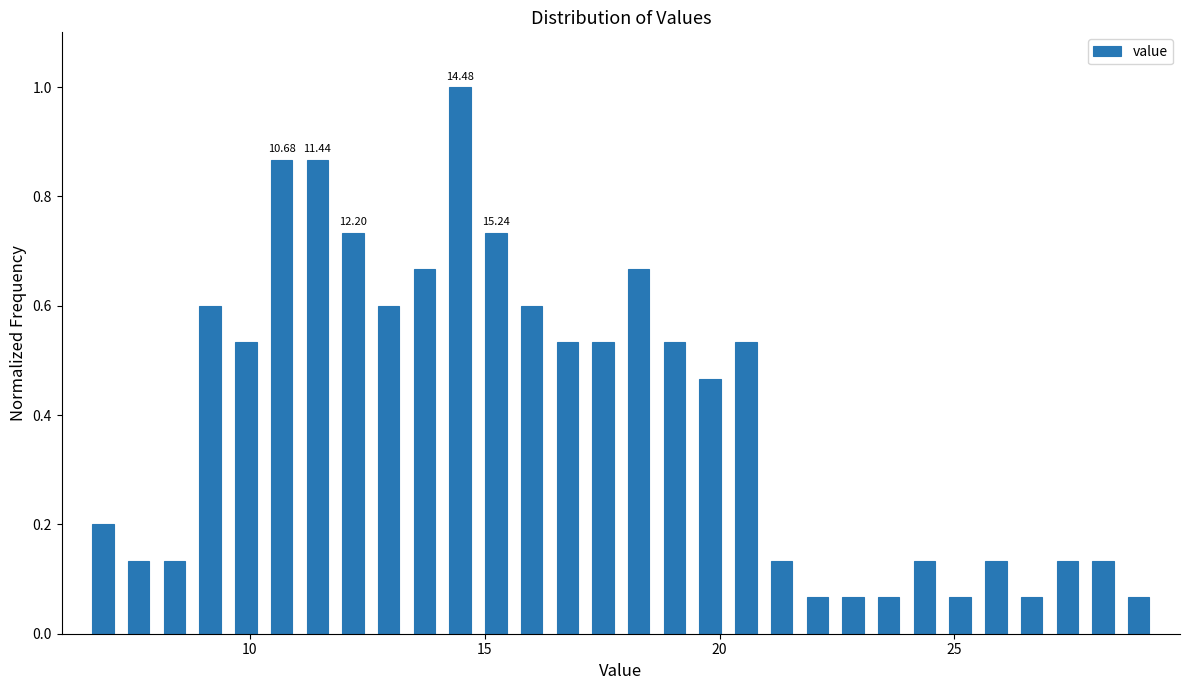

Around what value on the x-axis is the tallest bar? Give the approximate position of its centre, as read against the axis.

14.5